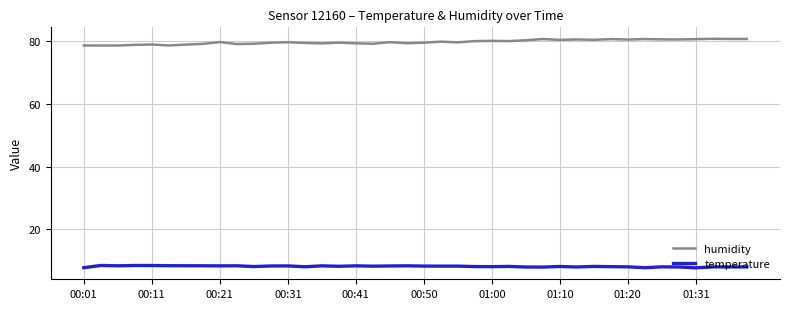

List the series in order of their overall mean, lowest first.

temperature, humidity